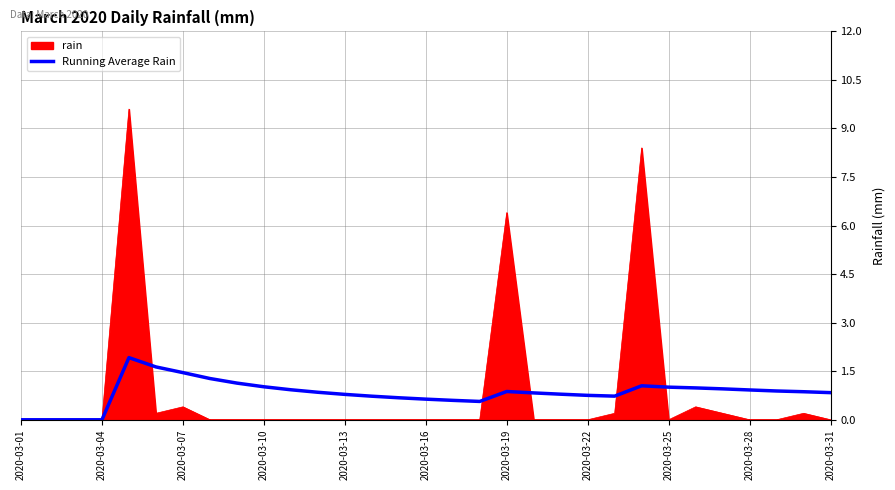

How many distinct data groups are displayed?

2